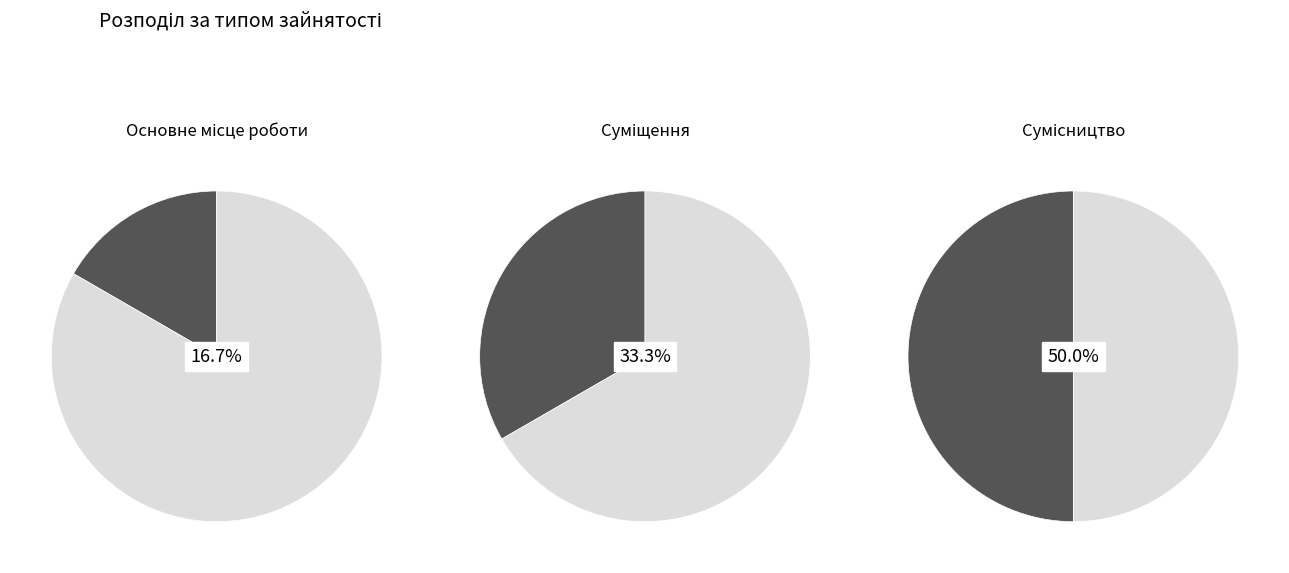

What is the total percentage of Суміщення and Сумісництво?

83.3%